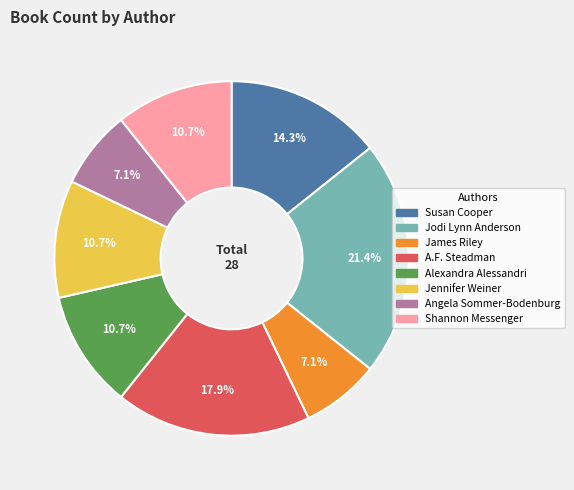

What is the ratio of the value at James Riley to the value at Jodi Lynn Anderson?

0.3